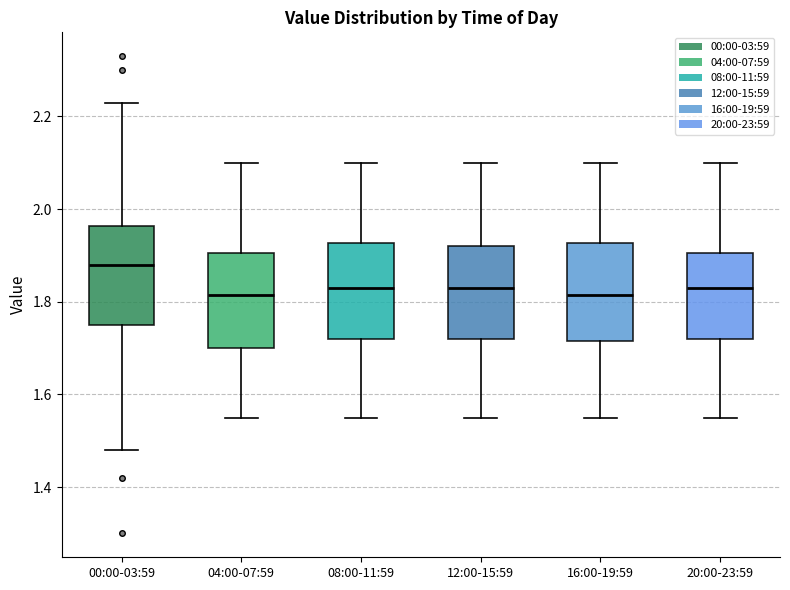

Reading left to right, read every box against the y-axis: the position of its median line, the range the box covers, and the ends of its whiskers. The values are not printed on the chart, so give them approximately, as read against the axis.

00:00-03:59: median 1.88, box 1.76 to 1.96, whiskers 1.48 to 2.24
04:00-07:59: median 1.82, box 1.70 to 1.90, whiskers 1.56 to 2.10
08:00-11:59: median 1.84, box 1.72 to 1.92, whiskers 1.56 to 2.10
12:00-15:59: median 1.84, box 1.72 to 1.92, whiskers 1.56 to 2.10
16:00-19:59: median 1.82, box 1.72 to 1.92, whiskers 1.56 to 2.10
20:00-23:59: median 1.84, box 1.72 to 1.90, whiskers 1.56 to 2.10